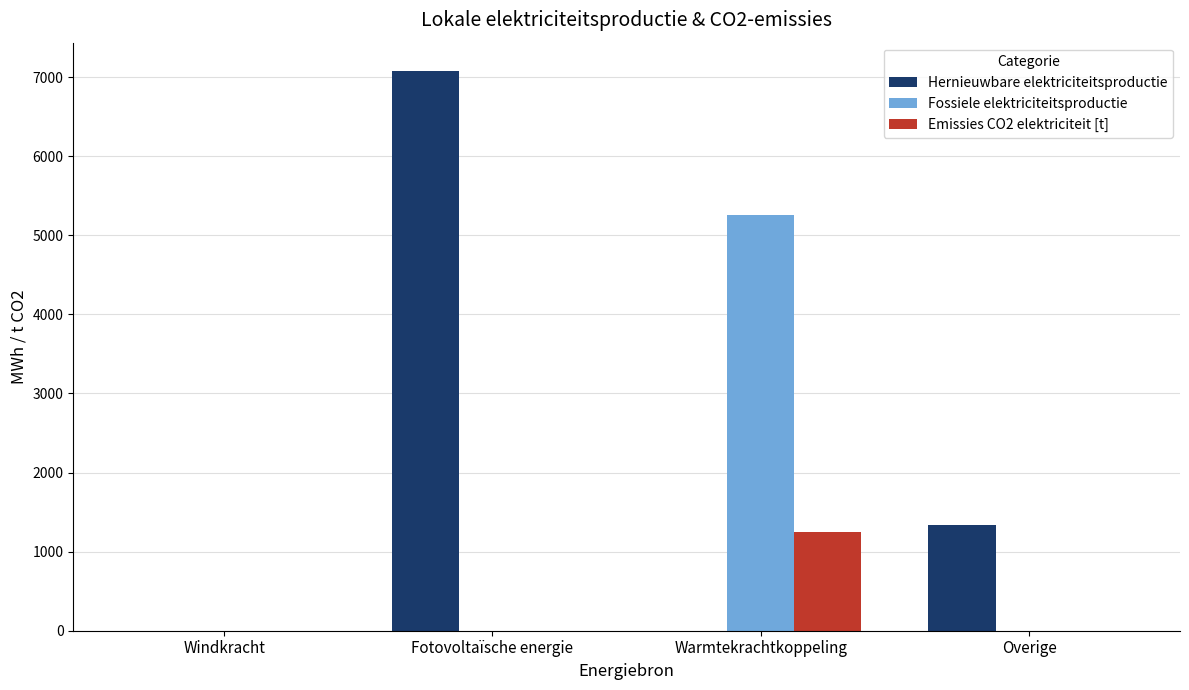

Is it true that Hernieuwbare elektriciteitsproductie equals 2164.6 at Overige?

False